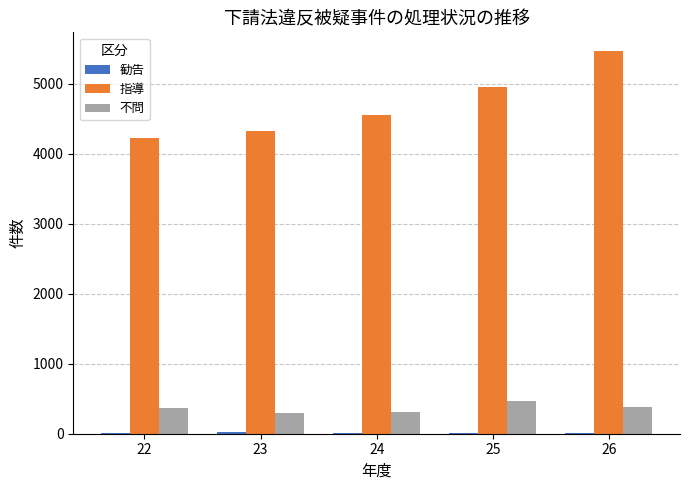

Which series has the largest total across all categories?

指導